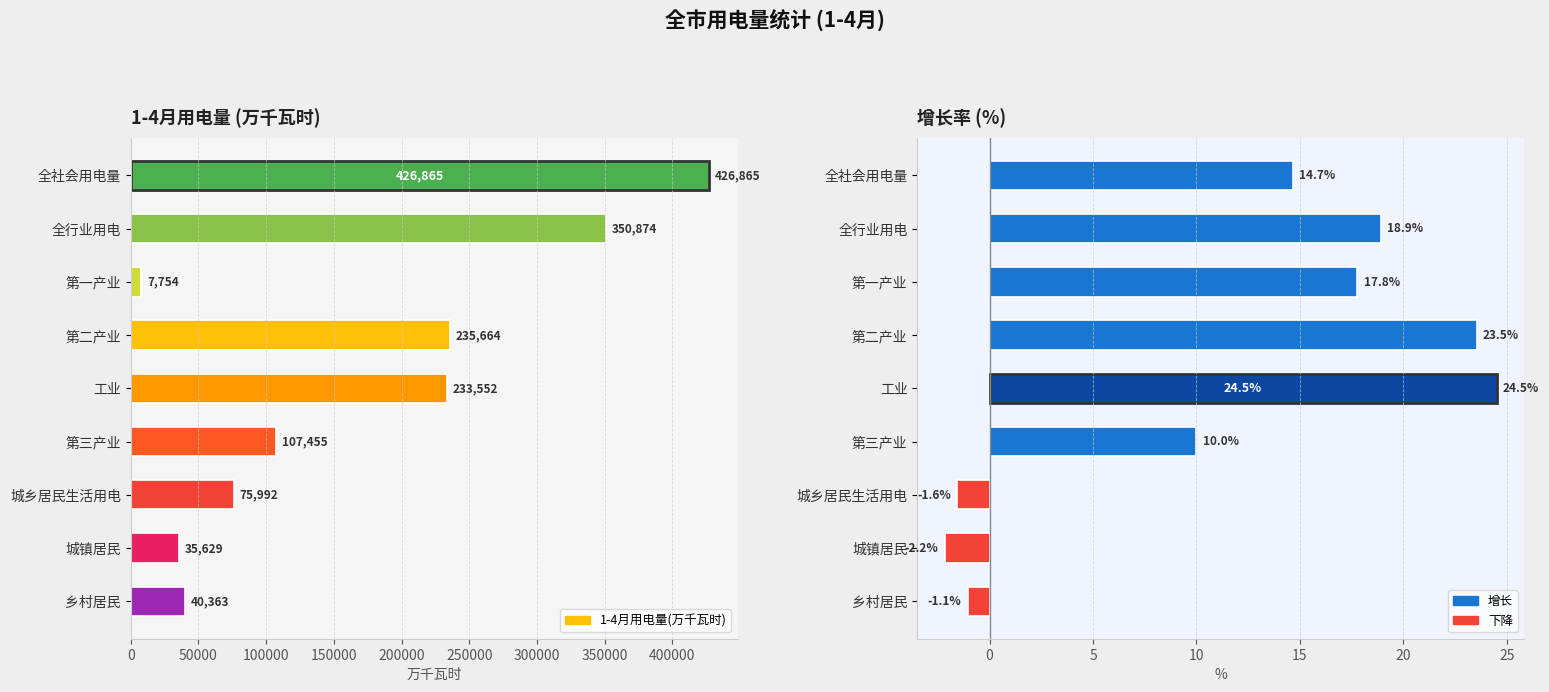

Between 第三产业 and 城乡居民生活用电, which series saw the biggest shift?

1-4月用电量(万千瓦时)